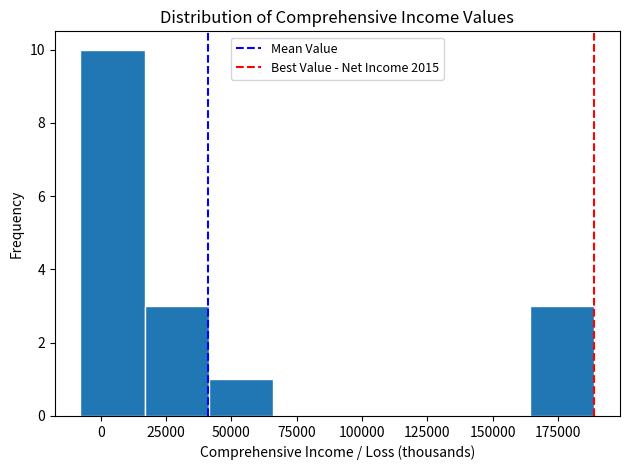

Which range on the x-axis has the tallest bar?

-10000 to 15000